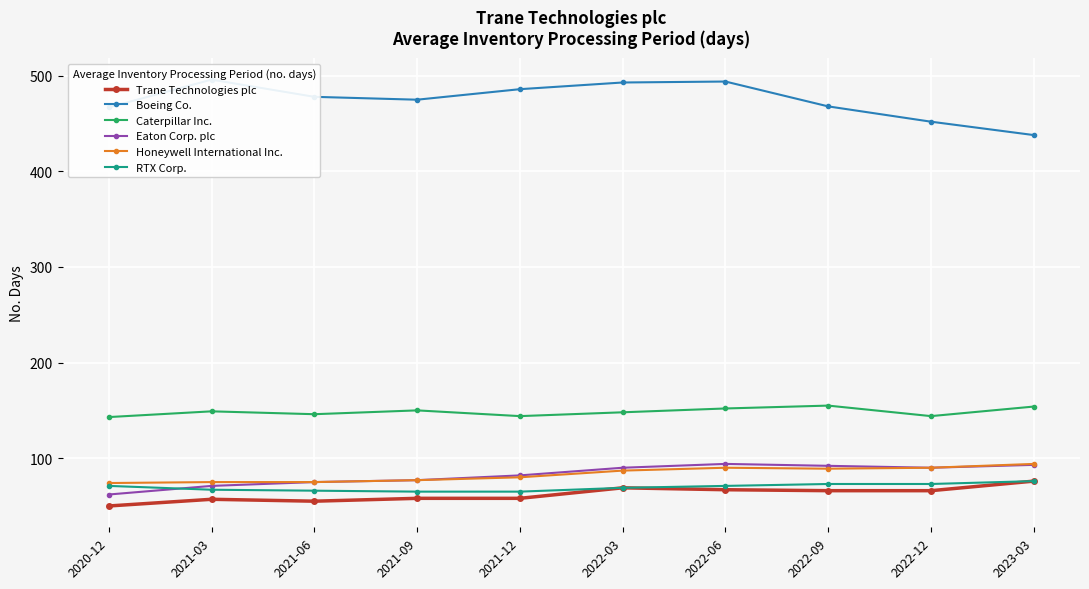

True or false: Eaton Corp. plc and Trane Technologies plc intersect in this chart.

False